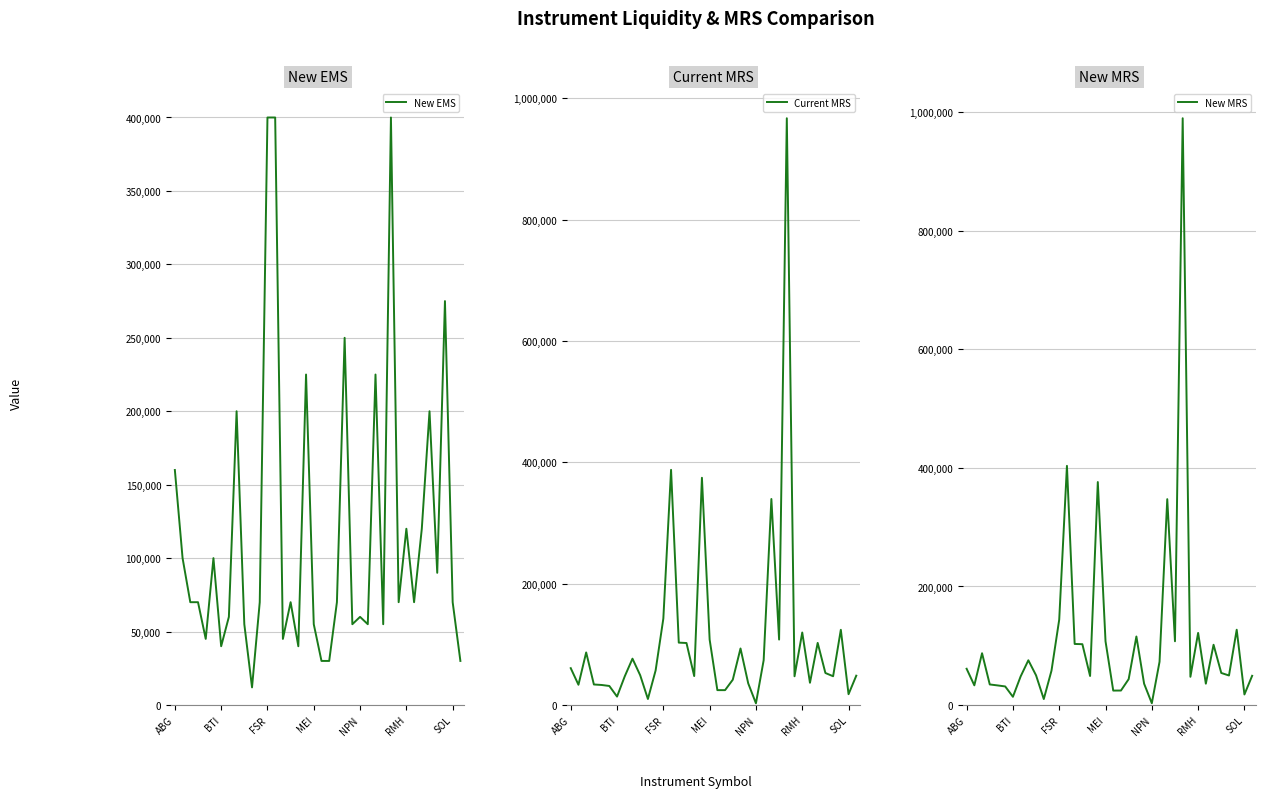

How many interior local valleys does the Current MRS series have?

11